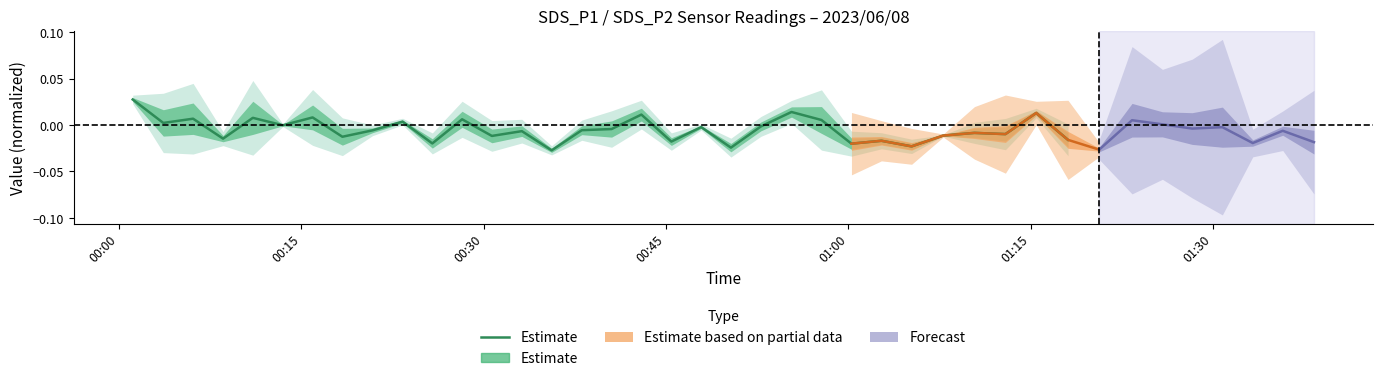

The value at 7 is -0.0. True or false?

False